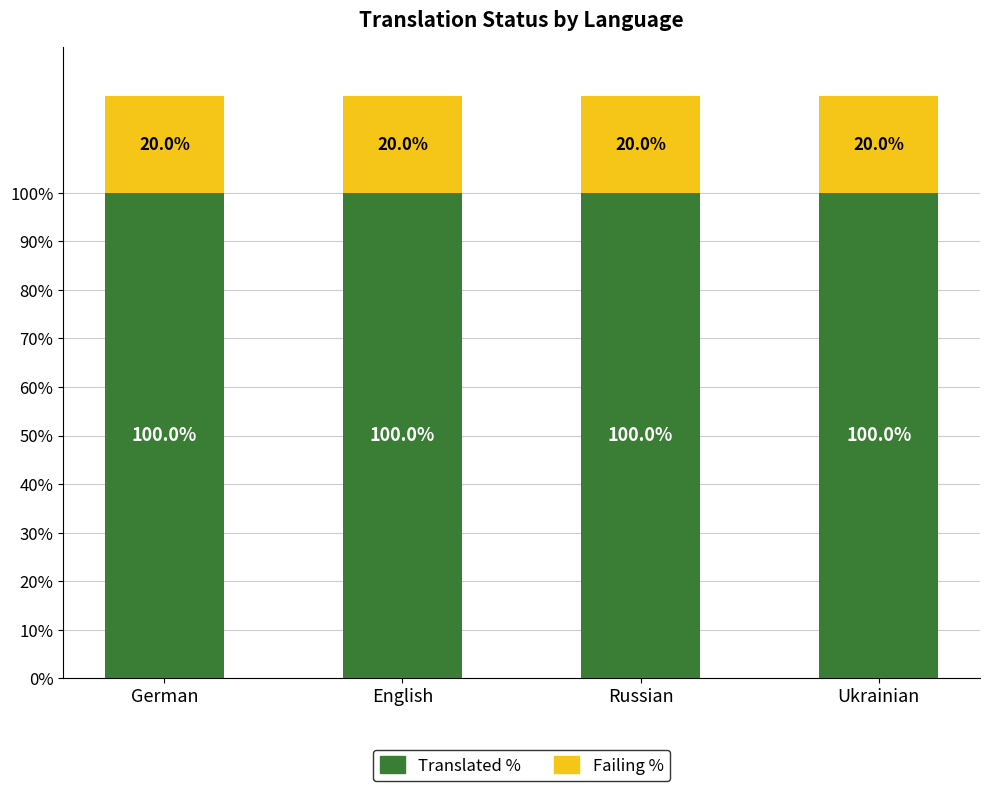

What is the highest value of the Translated % series?

100